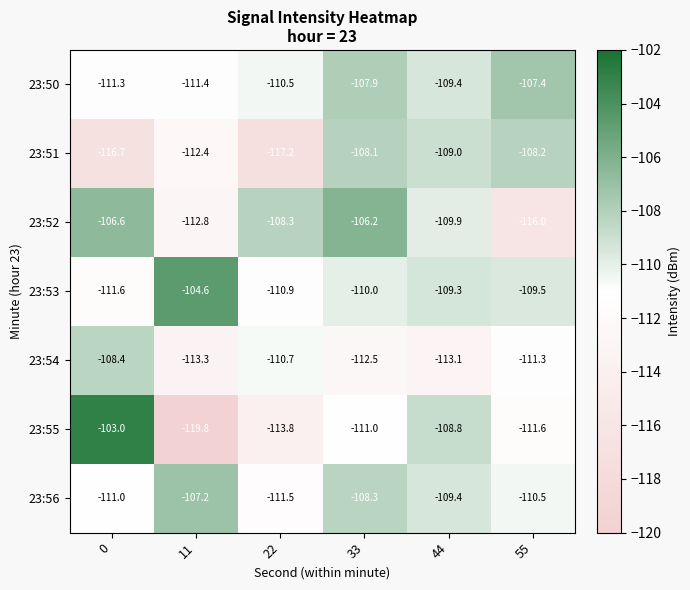

What is the difference between the 23:56 values at 55 and 33?

2.2